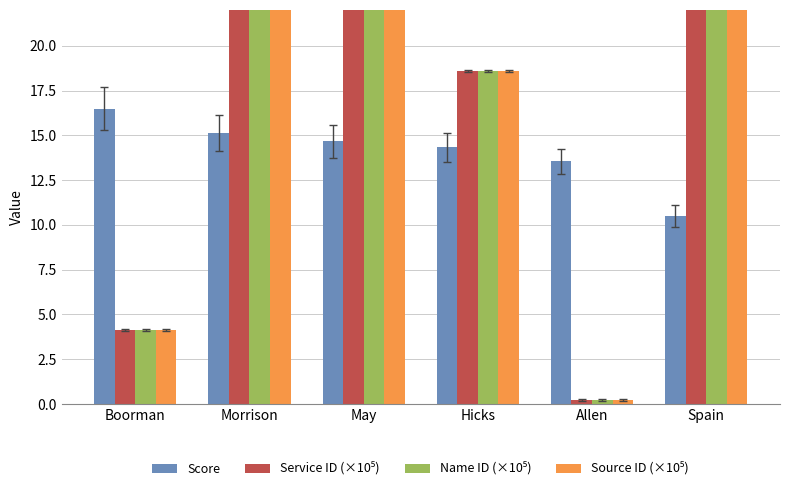

At how many categories does at least one series exceed 25?

3